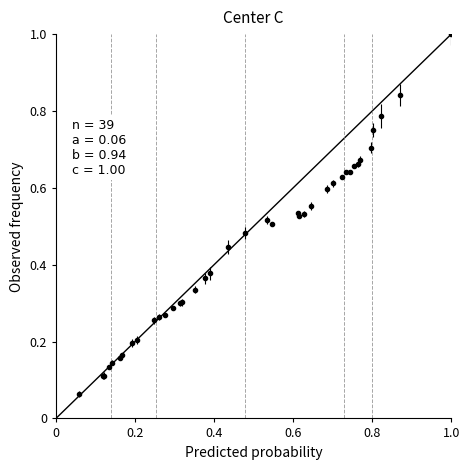

What is the maximum value shown in the chart?

1.0